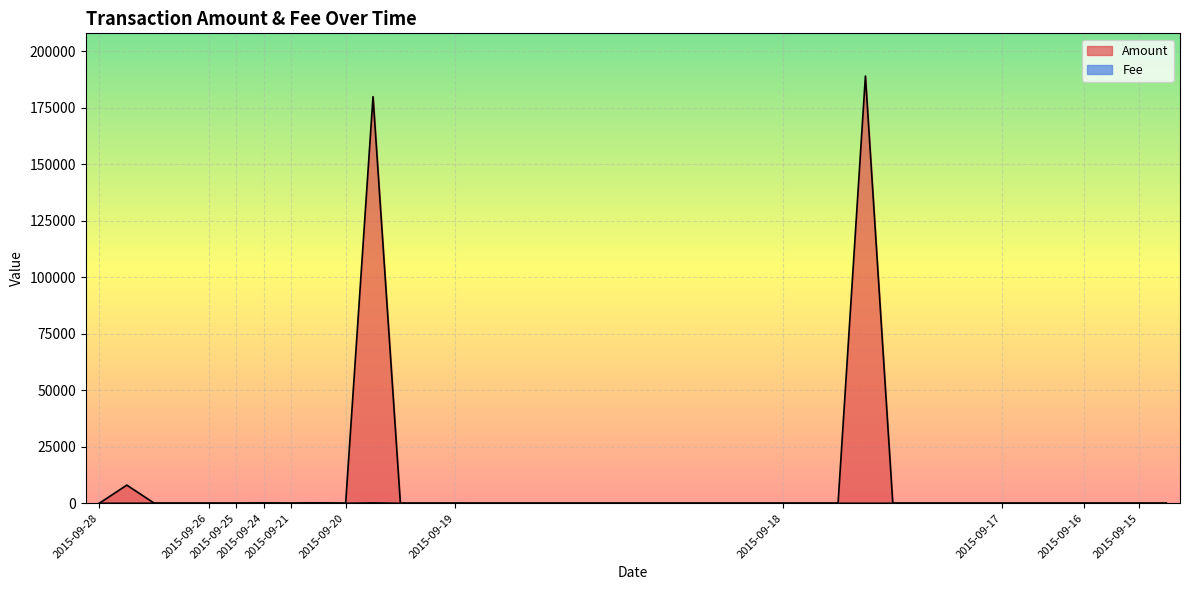

At which label is Fee closest to 90?

2015-09-28